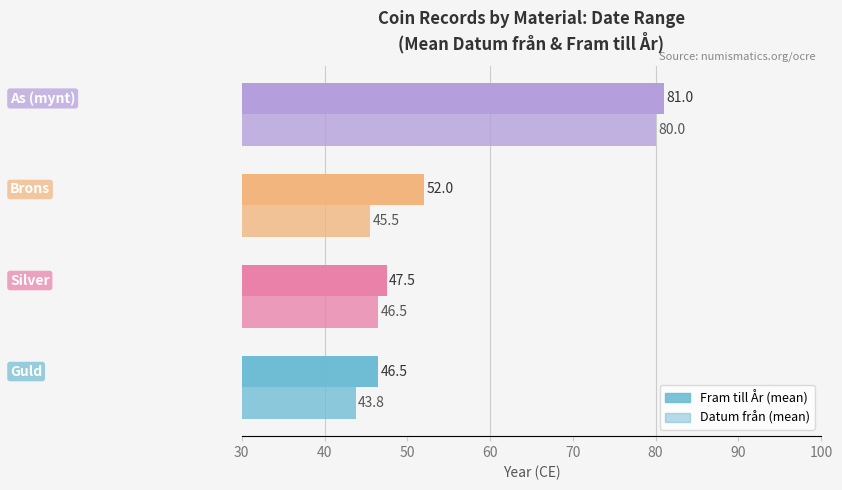

At 40, list the series in order from largest to smallest.

Fram till År, Datum från